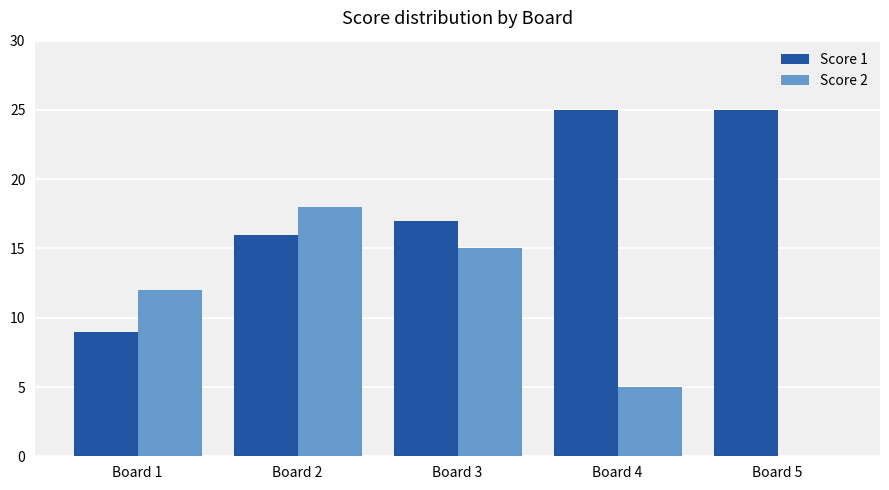

Reading left to right, list all the values displayed in this chart.

Score 1: 9	16	17	25	25
Score 2: 12	18	15	5	0